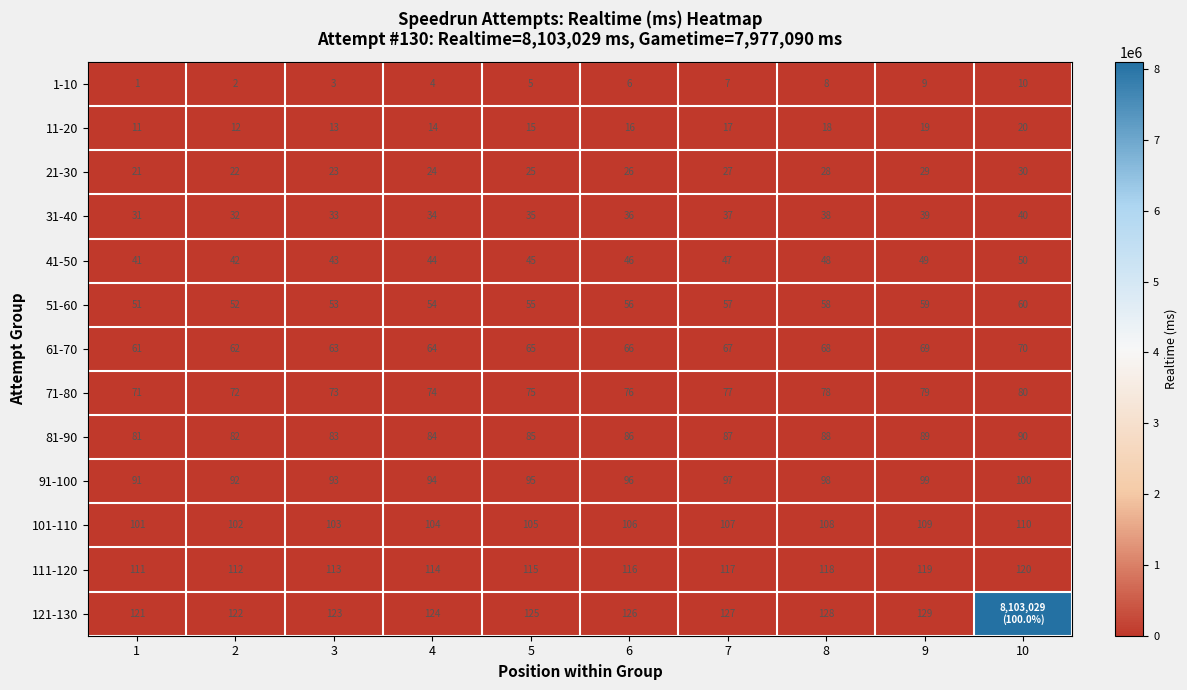

How many 81-90 values are between 83 and 88?

6